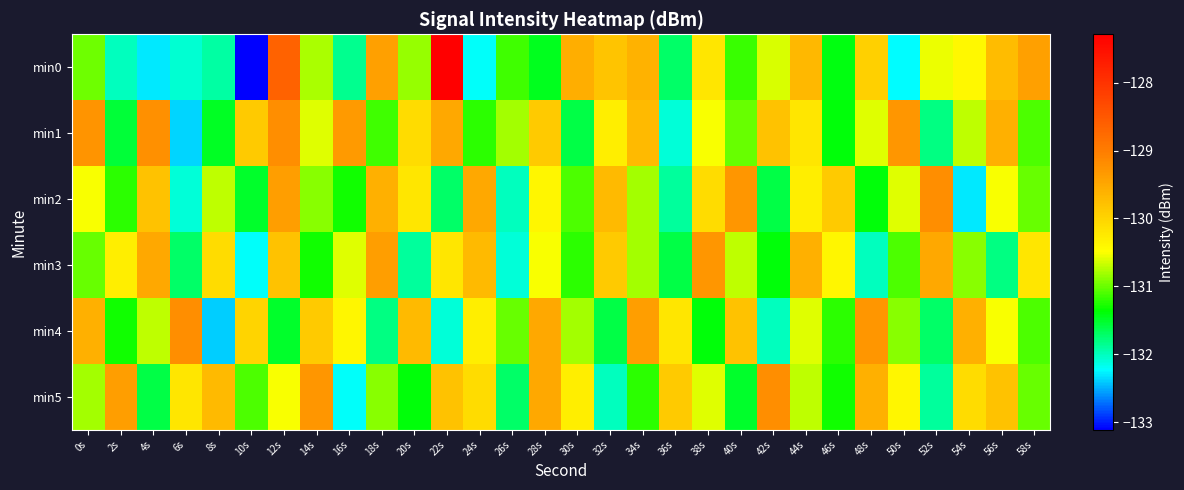

What is the total value across all series at 58s?

-783.8